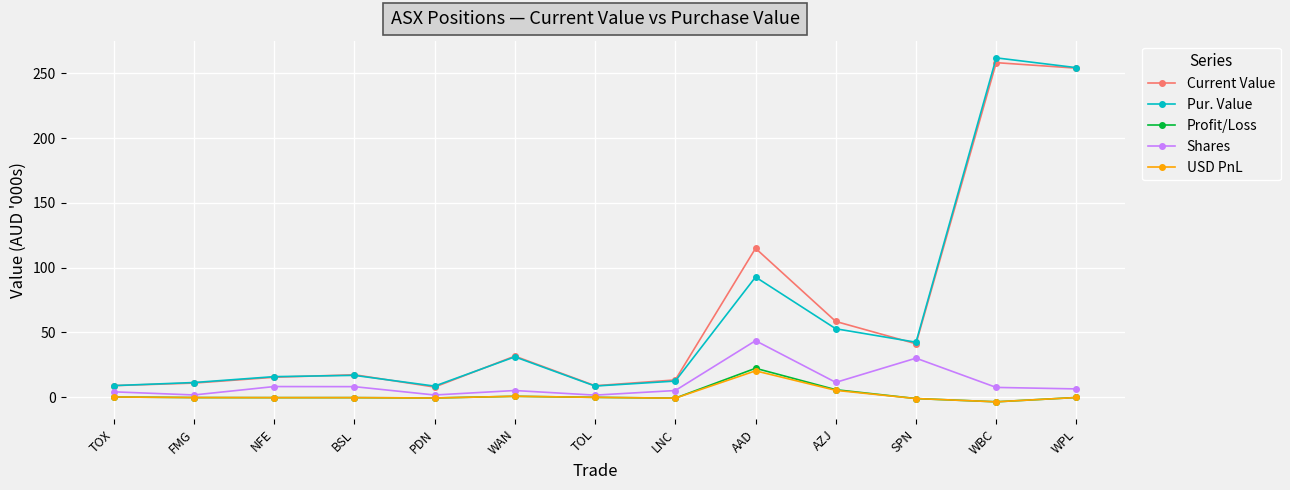

Is this an area chart (filled region under the line)?

No